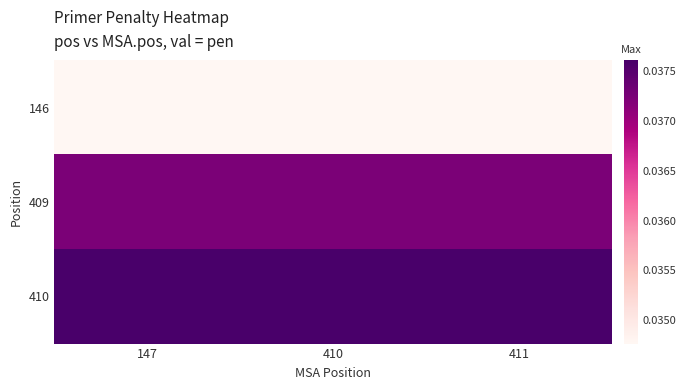

Reading right to left, transcribe all the data shown in this chart.

146: 411=0.0	410=0.0	147=0.0
409: 411=0.0	410=0.0	147=0.0
410: 411=0.0	410=0.0	147=0.0